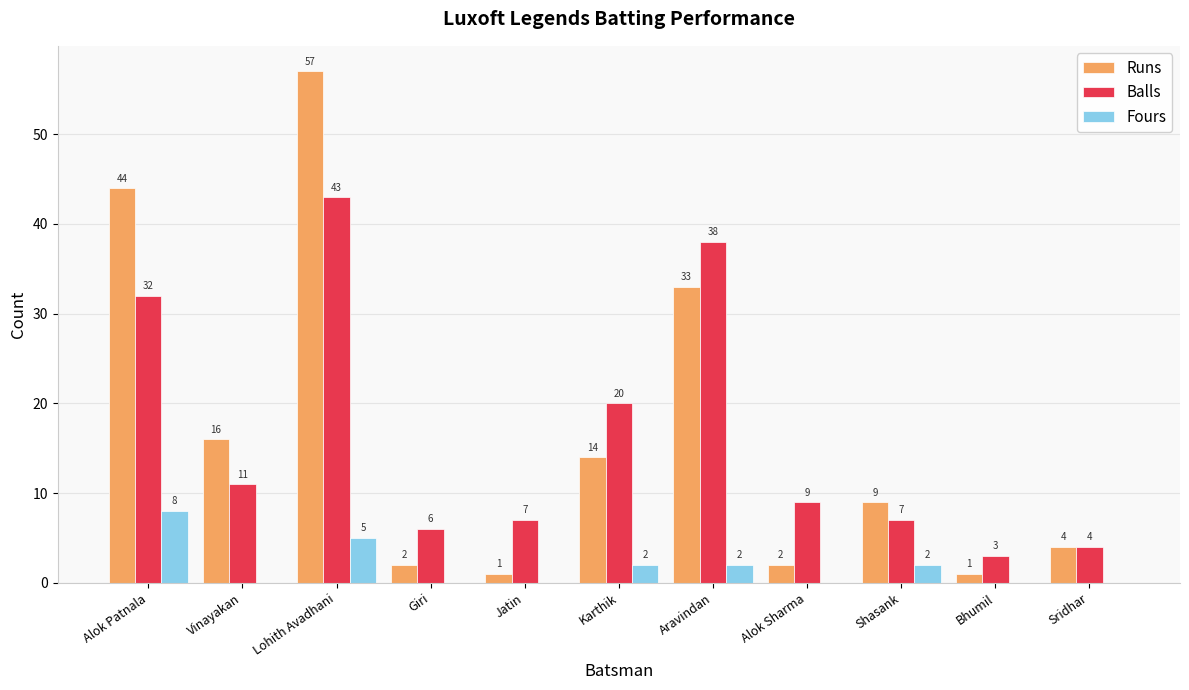

Which category has the highest value in the Runs series?

Lohith Avadhani